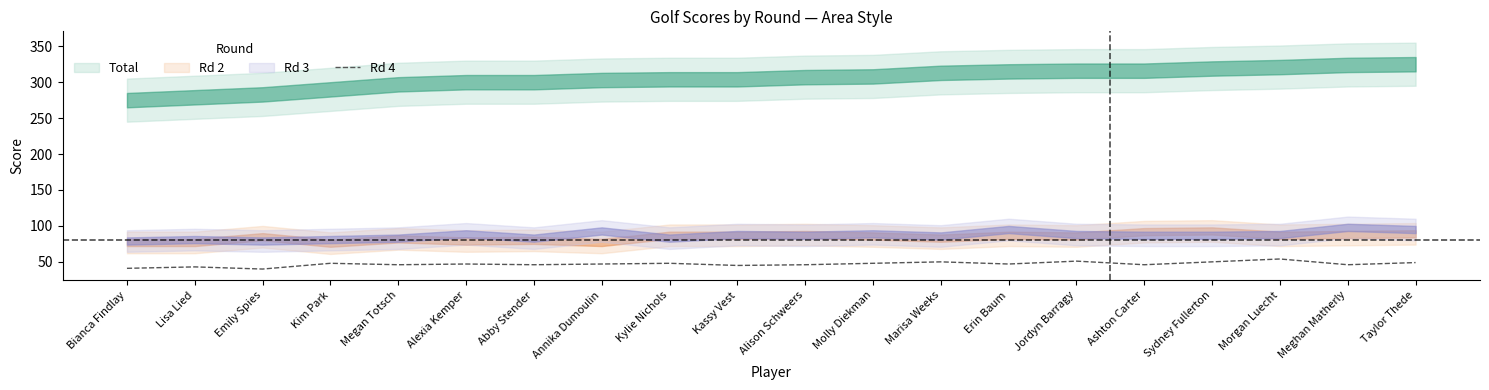

The Rd 4 series shows 54 at Morgan Luecht. True or false?

True